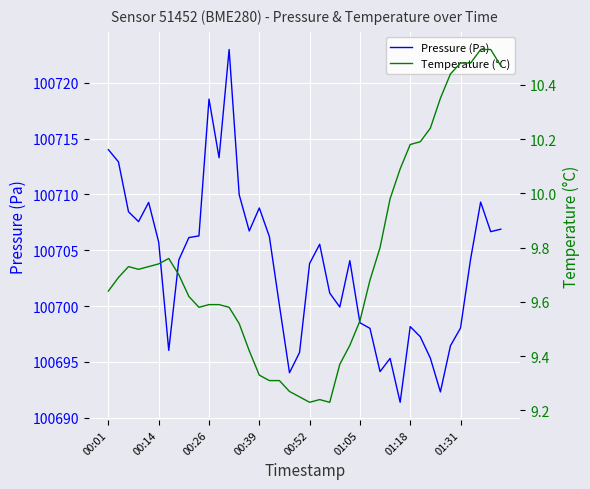

List the series in order of their overall mean, lowest first.

Temperature (°C), Pressure (Pa)